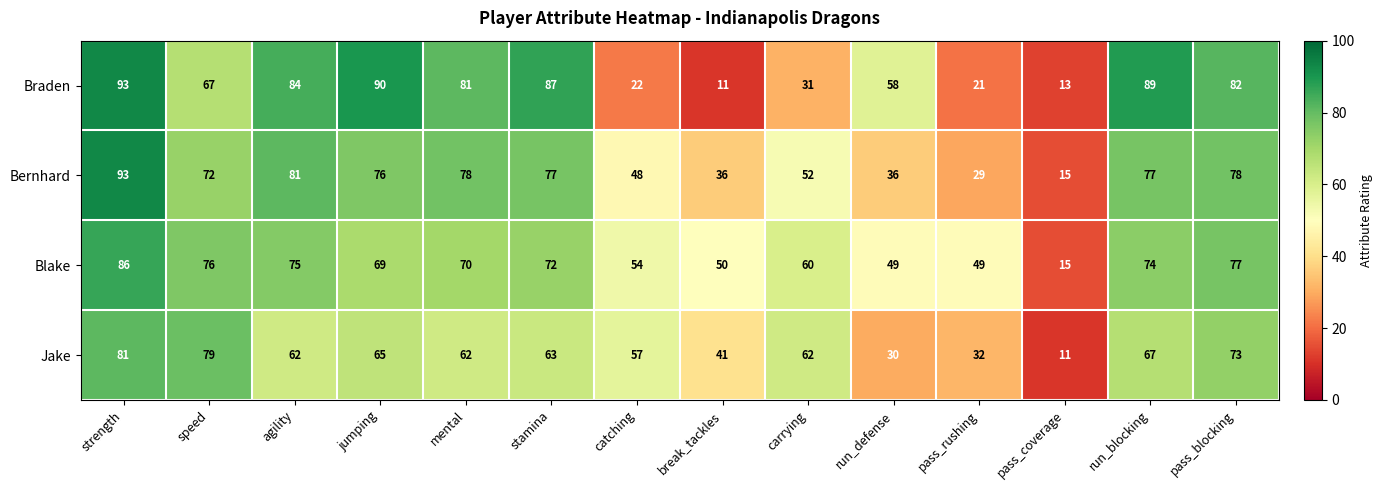

Count the number of data series in this chart.

4